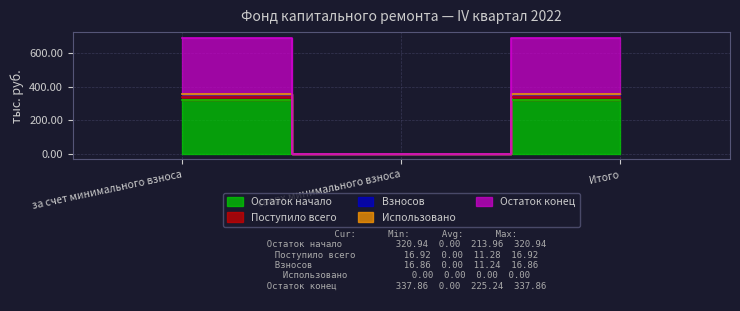

Rank the categories by Остаток конец value from highest to lowest.

за счет минимального взноса, Итого, сверх минимального взноса